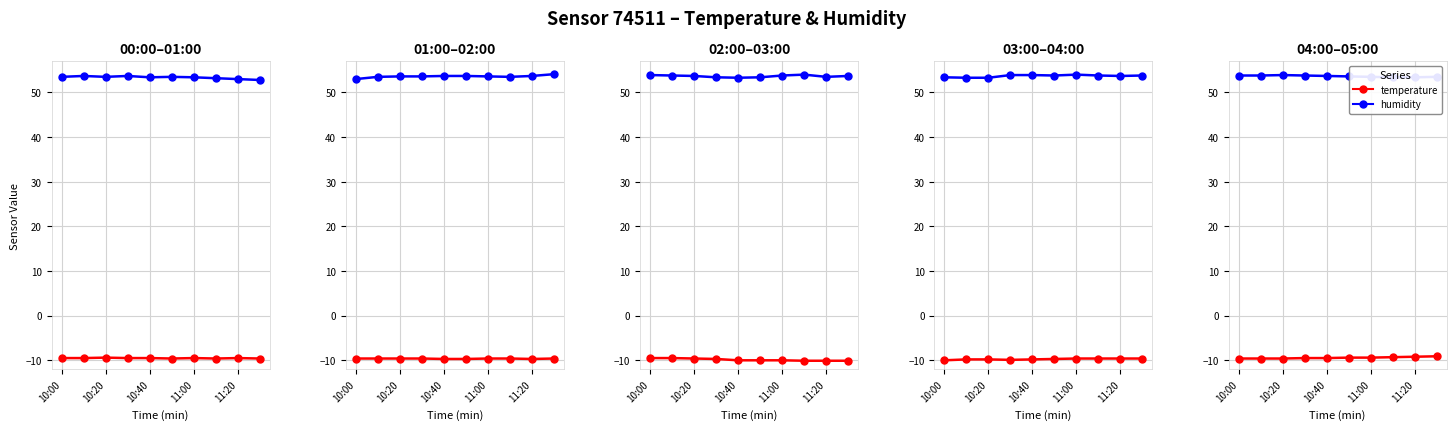

True or false: temperature and humidity intersect in this chart.

False